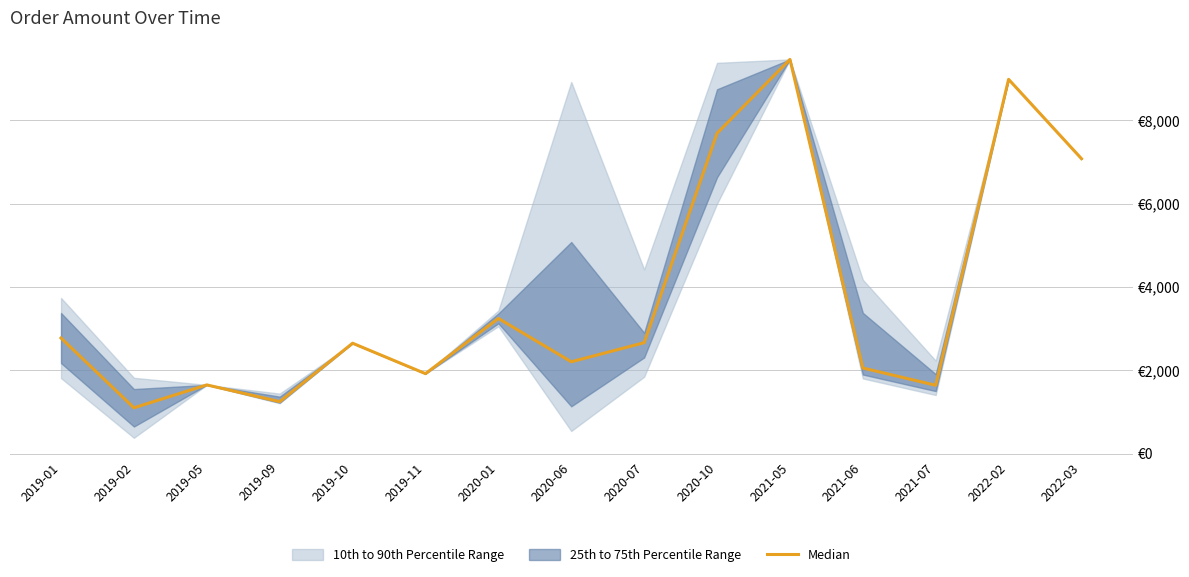

List the labels in order of value, smallest first.

2019-02, 2019-09, 2021-07, 2019-05, 2019-11, 2021-06, 2020-06, 2019-10, 2020-07, 2019-01, 2020-01, 2022-03, 2020-10, 2022-02, 2021-05